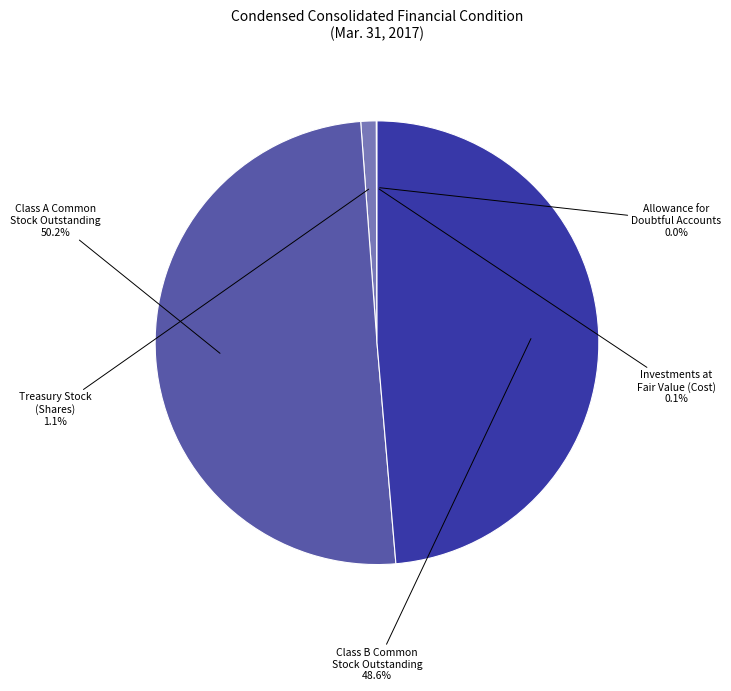

To the nearest percent, what is the average slice percentage?

20%